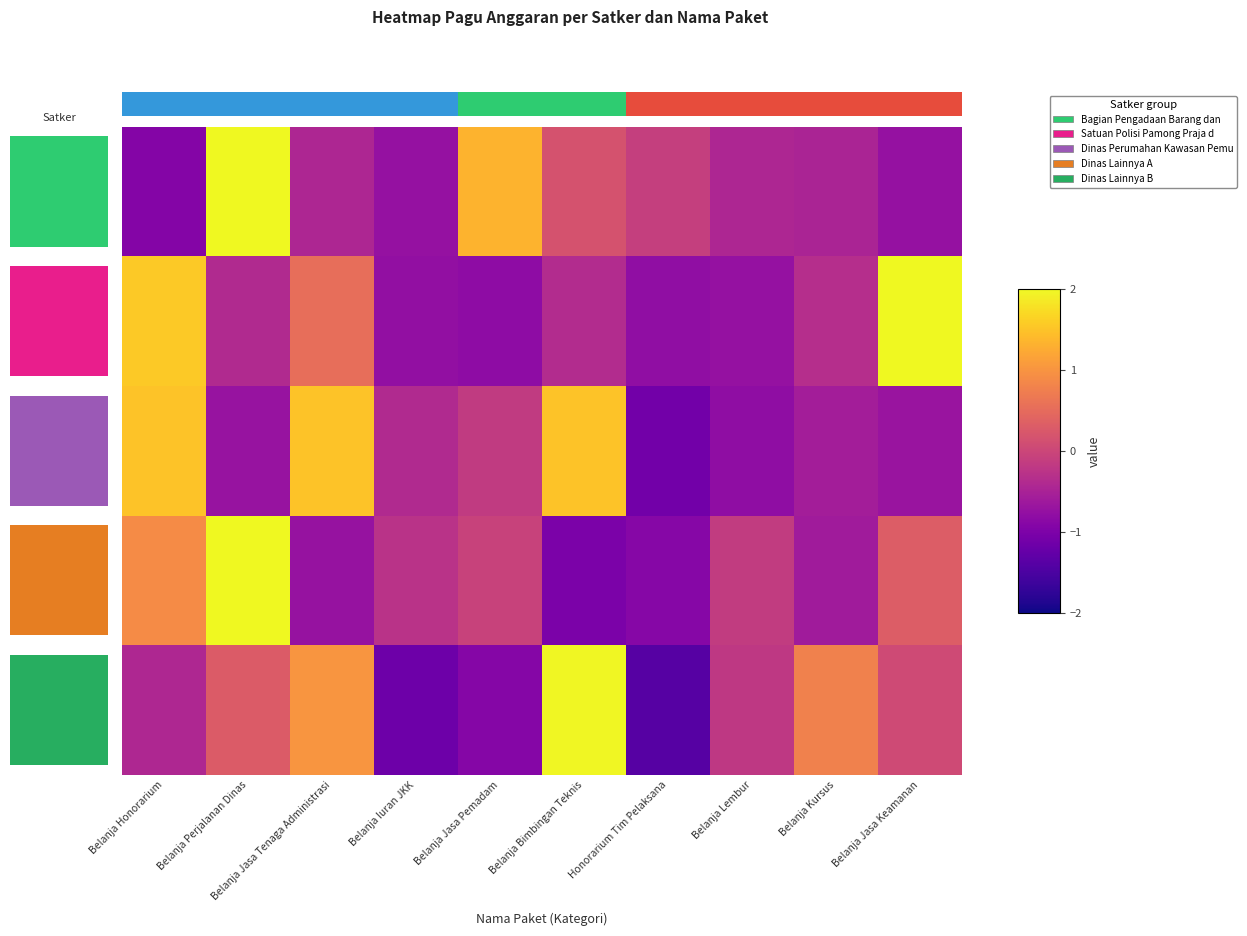

How many values in the 0 series exceed 0?

3